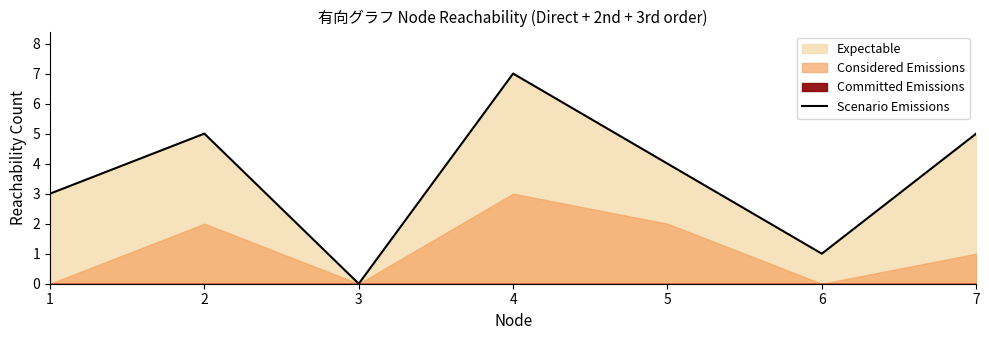

Is it true that the value at 7 is 3?

False